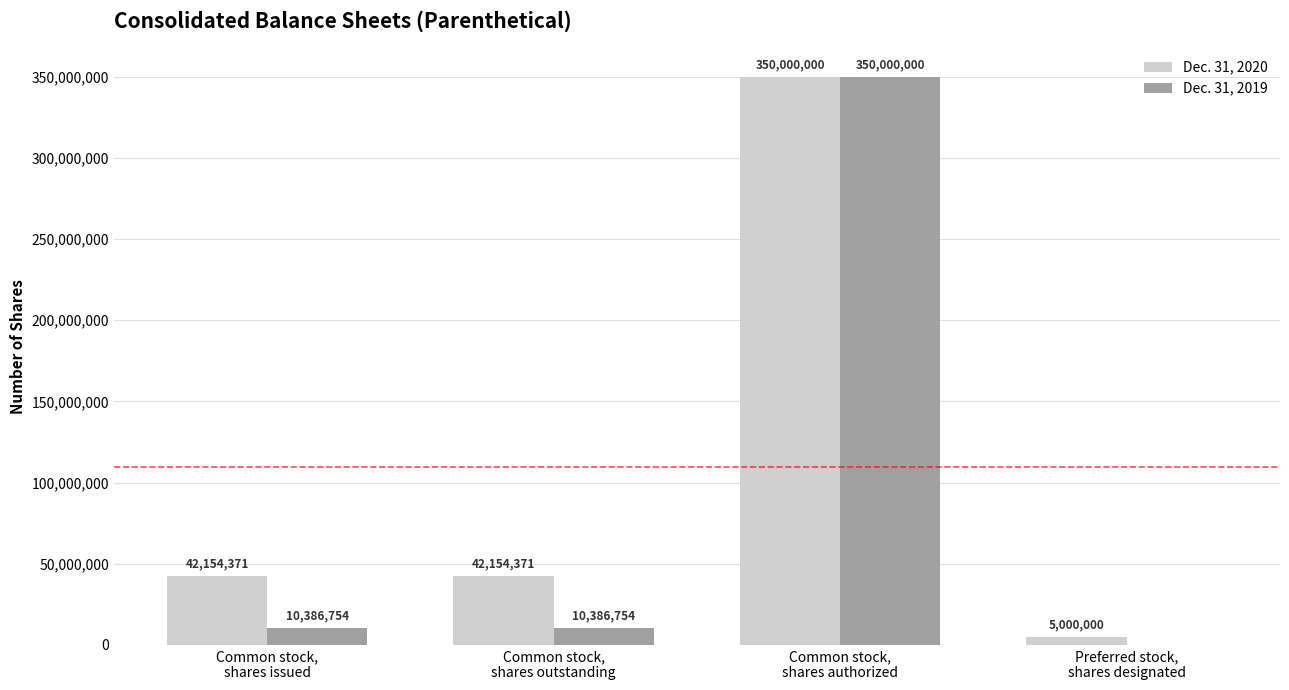

Reading left to right, what are all the values shown in this chart?

Dec. 31, 2020: Common stock,
shares issued=42154371	Common stock,
shares outstanding=42154371	Common stock,
shares authorized=350000000	Preferred stock,
shares designated=5000000
Dec. 31, 2019: Common stock,
shares issued=10386754	Common stock,
shares outstanding=10386754	Common stock,
shares authorized=350000000	Preferred stock,
shares designated=0